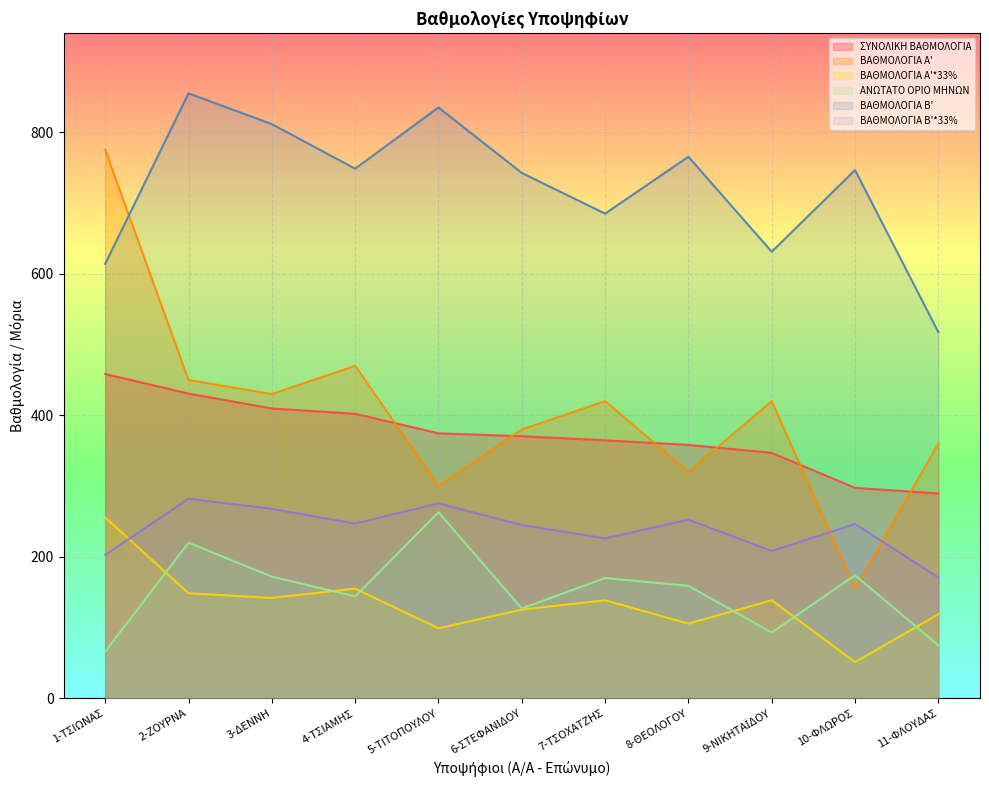

At which label does ΑΝΩΤΑΤΟ ΟΡΙΟ ΜΗΝΩΝ reach its minimum?

1-ΤΣΙΩΝΑΣ